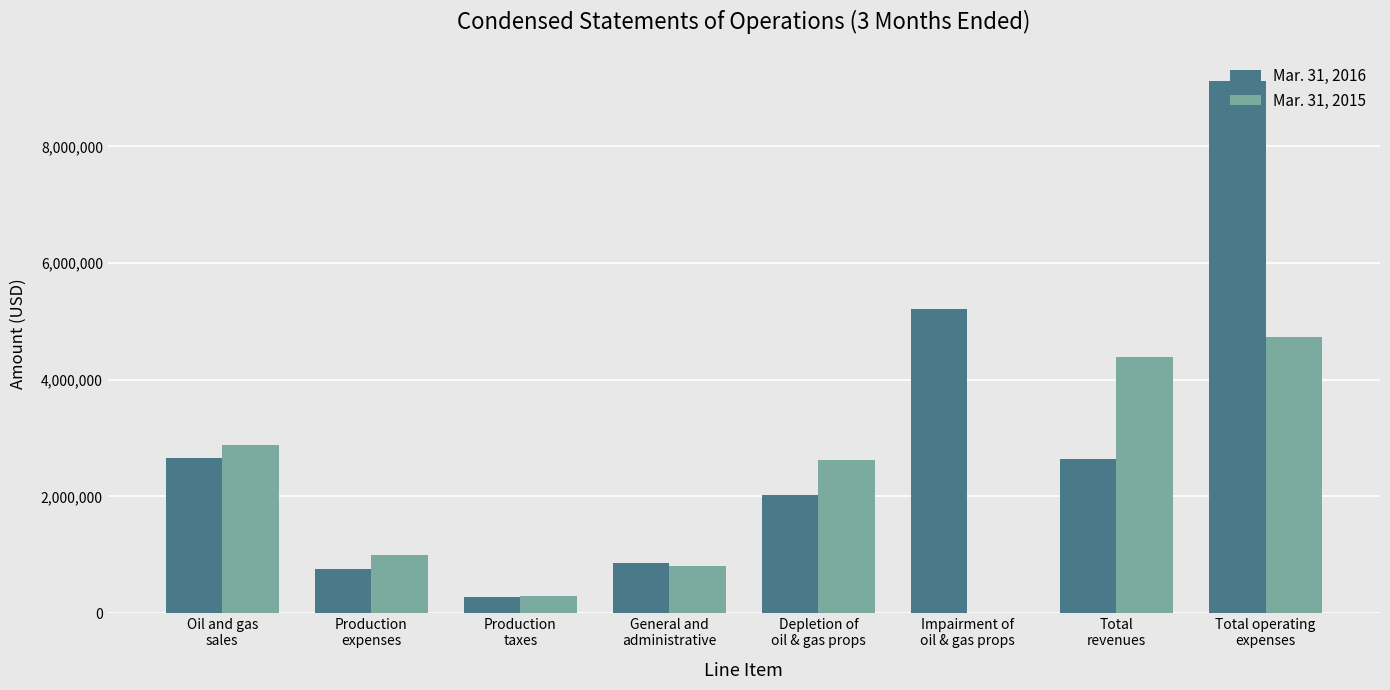

What is the maximum value shown in the chart?

9127535